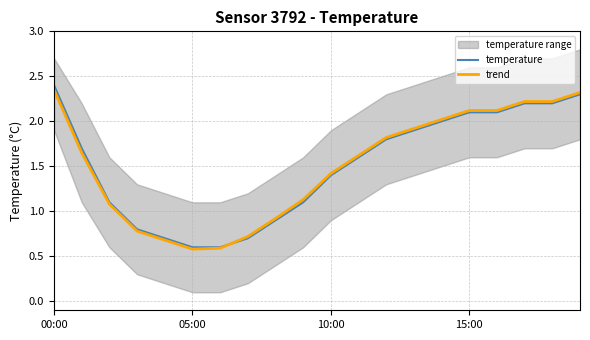

At which label does trend first exceed 1?

00:00